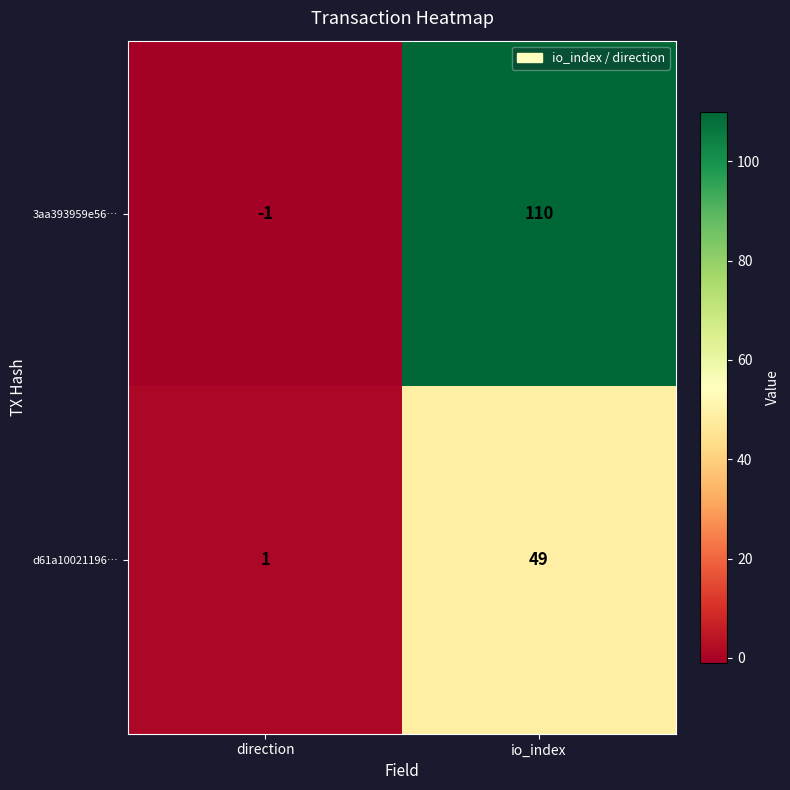

List the series in order of their peak value, highest first.

3aa393959e56…, d61a10021196…